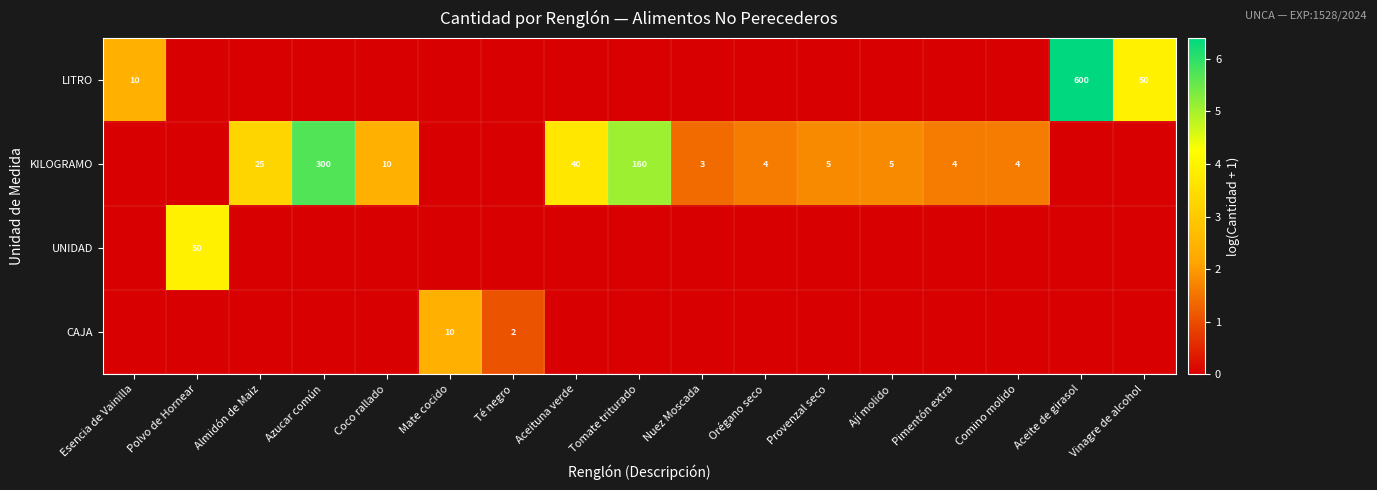

Is it true that CAJA equals 10 at Mate cocido?

True